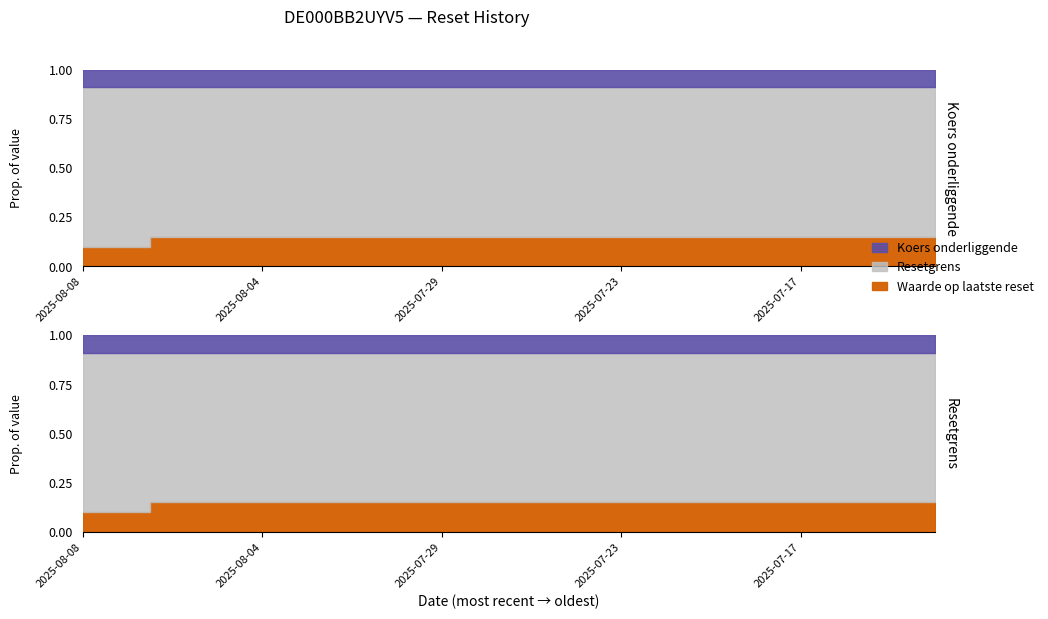

The value of Waarde op laatste reset at 2025-07-29 is 0.1. True or false?

True